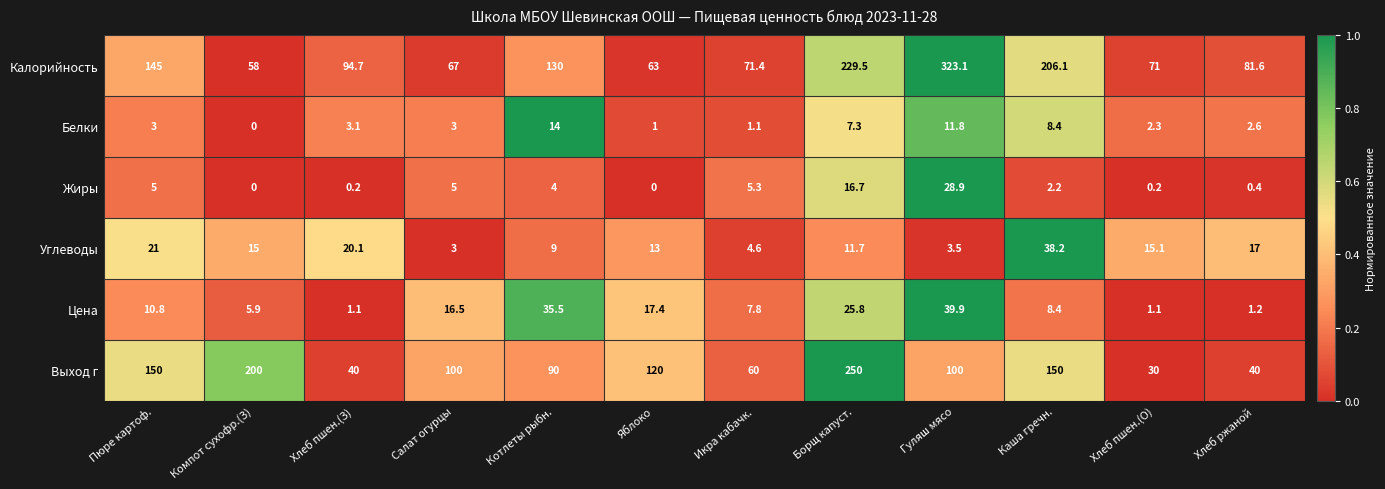

True or false: Калорийность has a value of 58.0 at Компот сухофр.(З).

True